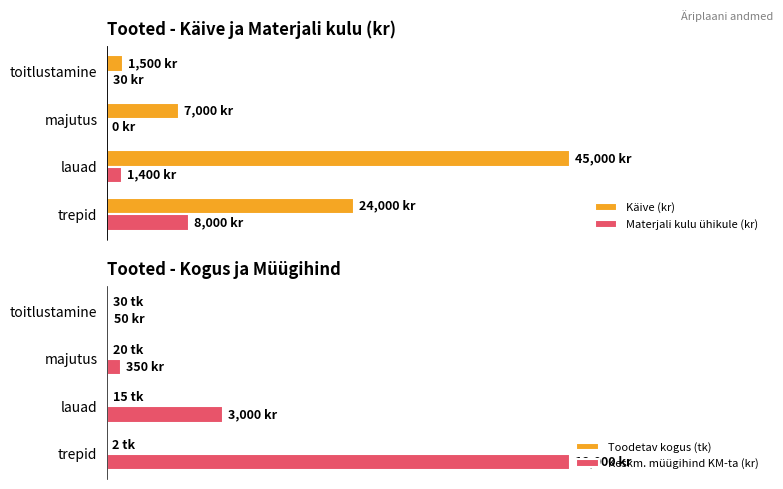

What is the total value across all series at trepid?

44002